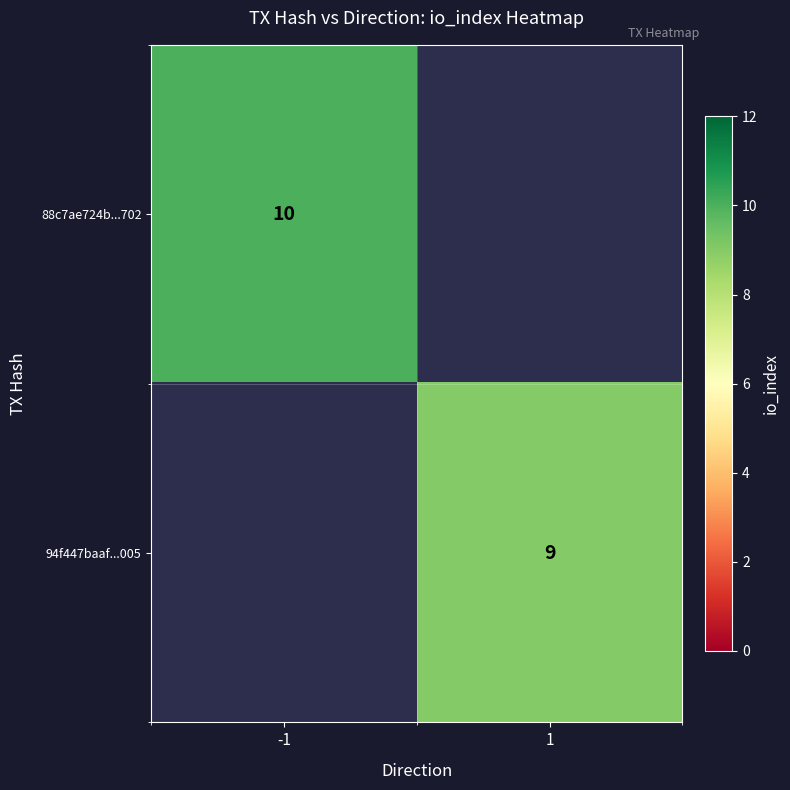

True or false: 94f447baaf...005 has a value of 9 at 1.

True